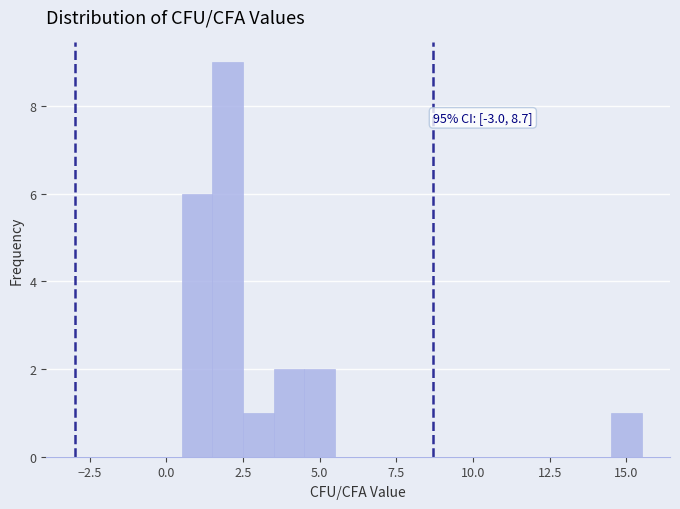

Read against the x-axis, roughly where is the centre of the tallest bar?

2.0